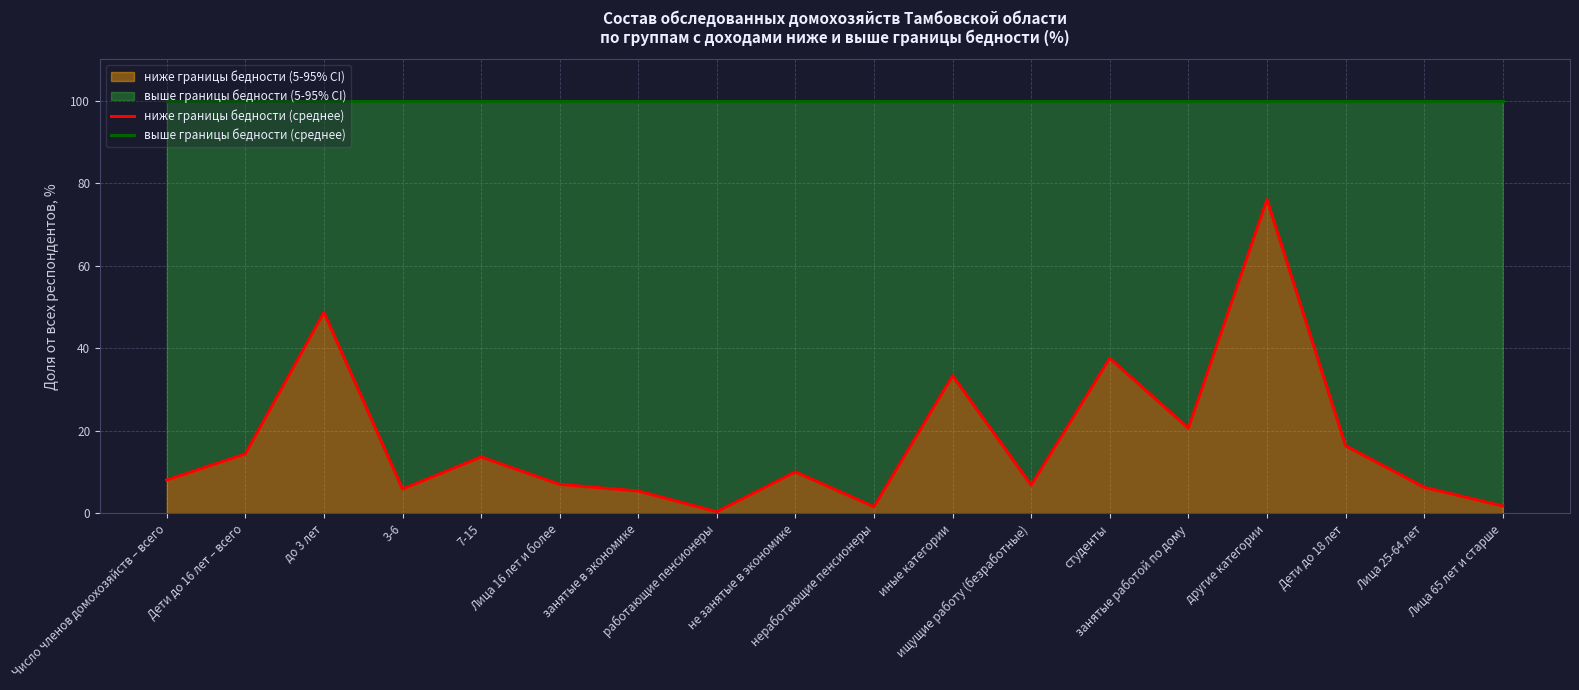

What is the maximum value for ниже границы бедности (5-95% CI)?

76.0